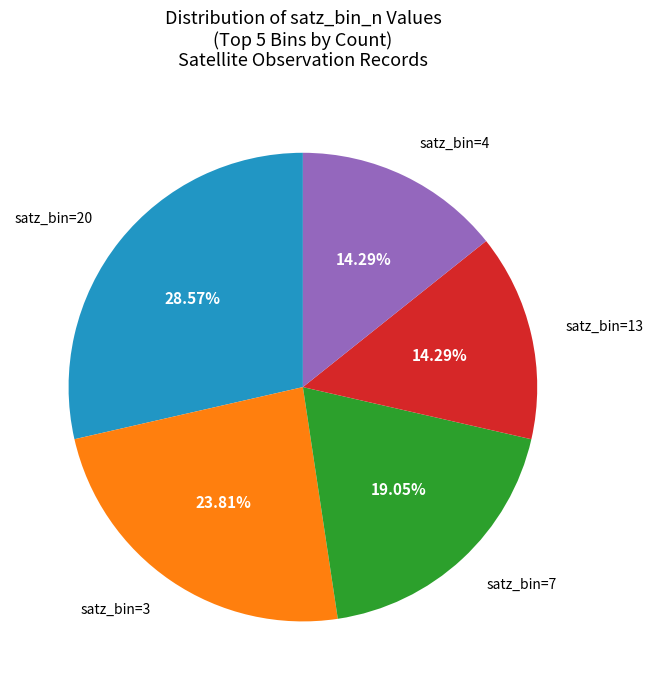

To the nearest percent, what is the average slice percentage?

20%